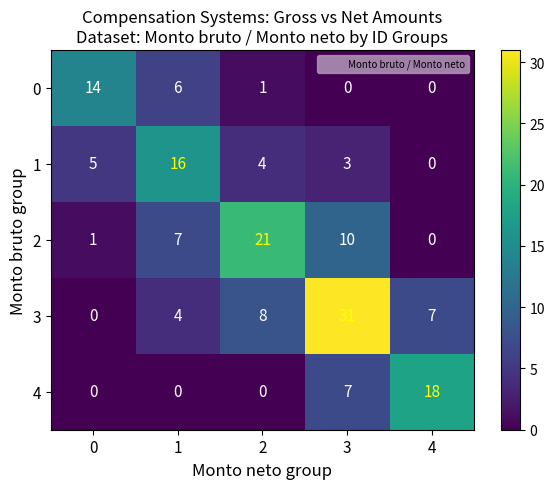

What is the spread (max minus min) of values at 4?

18